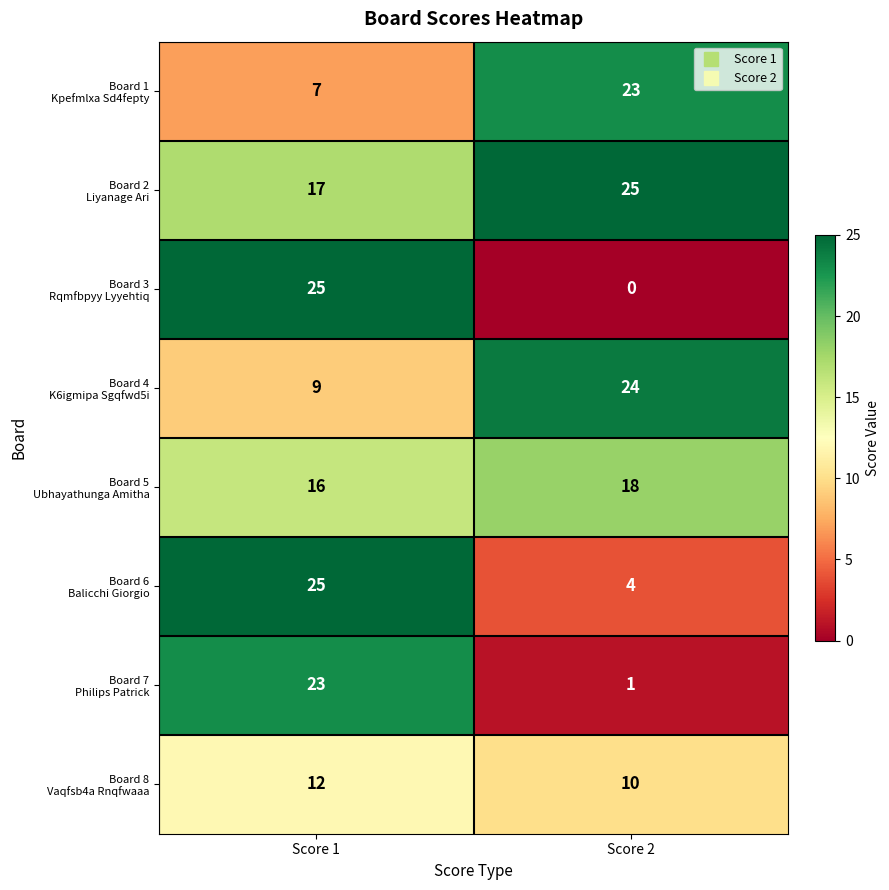

At which category is the sum across all series the highest?

Score 1